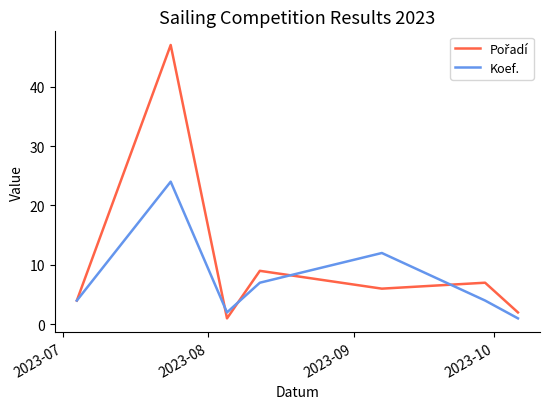

What is the greatest value displayed?

47